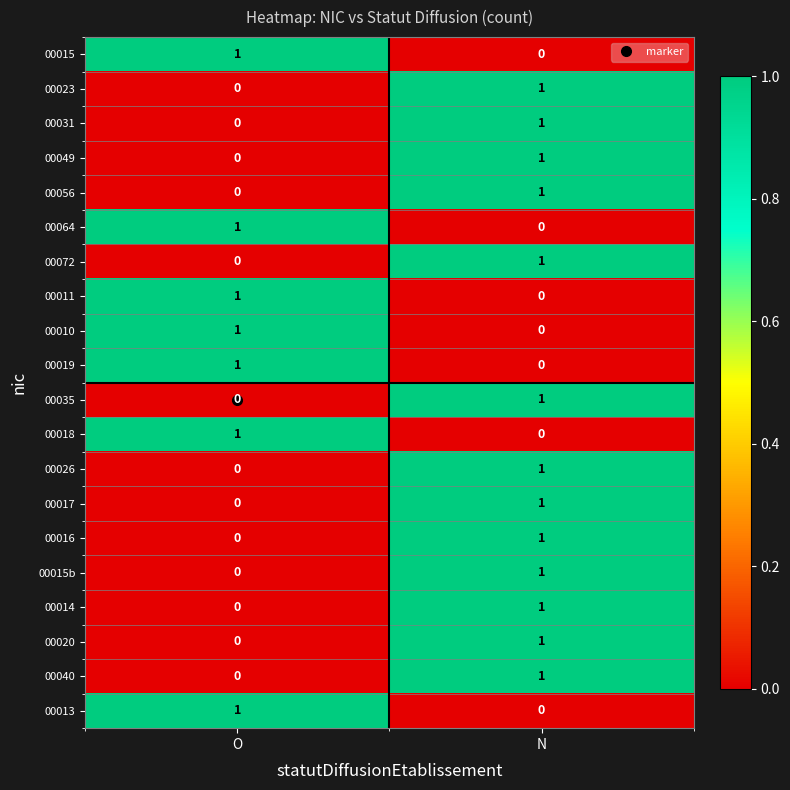

Where is 00015 nearest to the value 0?

N